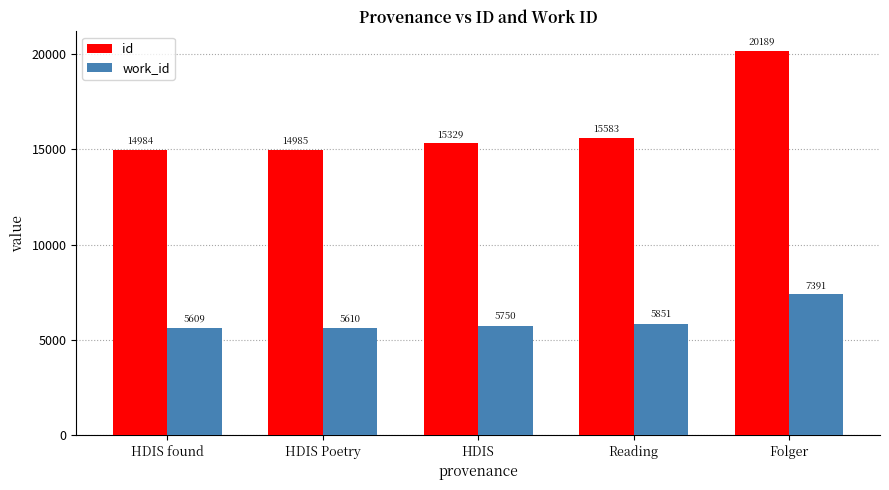

Which series has the largest range (max minus min)?

id